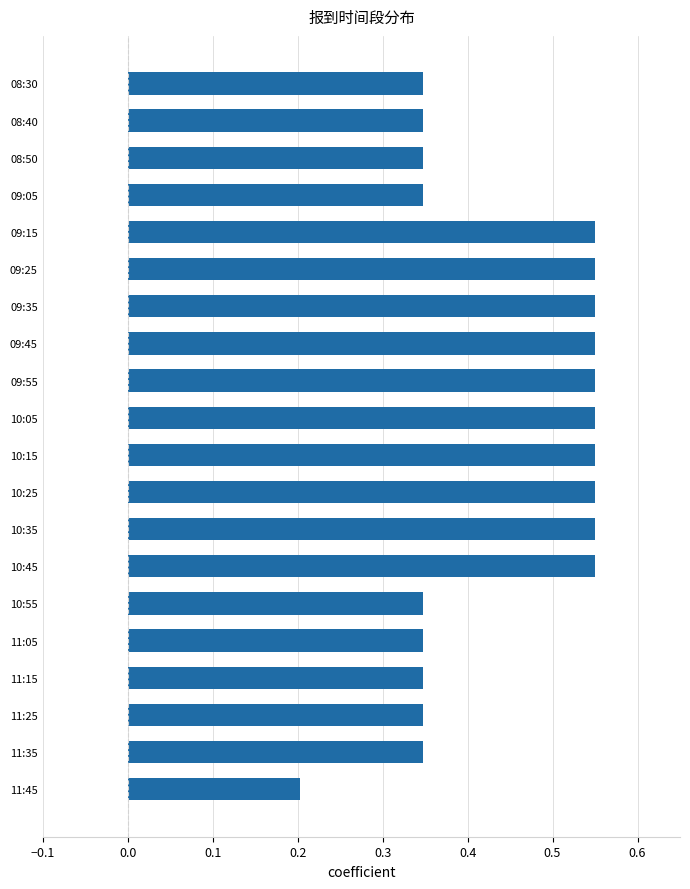

At which category does the chart reach its minimum across all series?

11:45